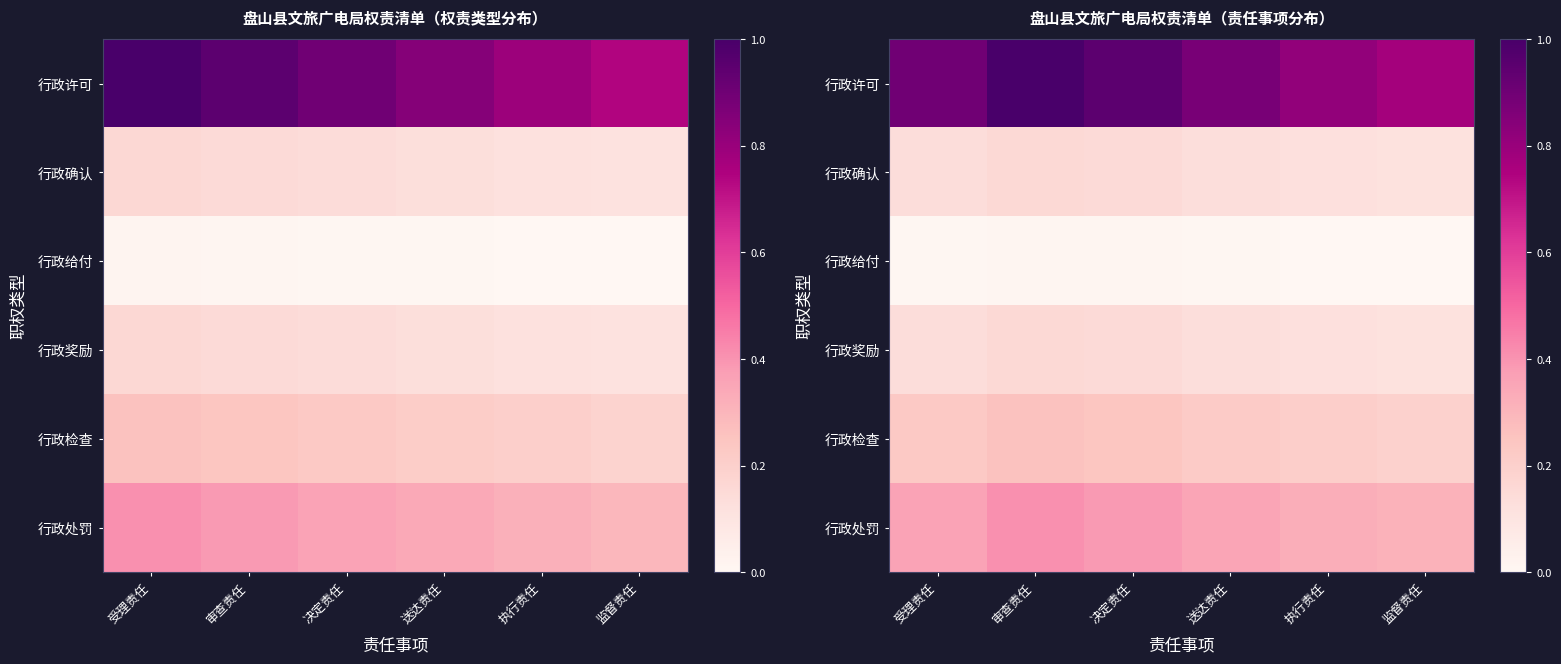

At 决定责任, list the series in order from largest to smallest.

行政许可, 行政处罚, 行政检查, 行政确认, 行政奖励, 行政给付